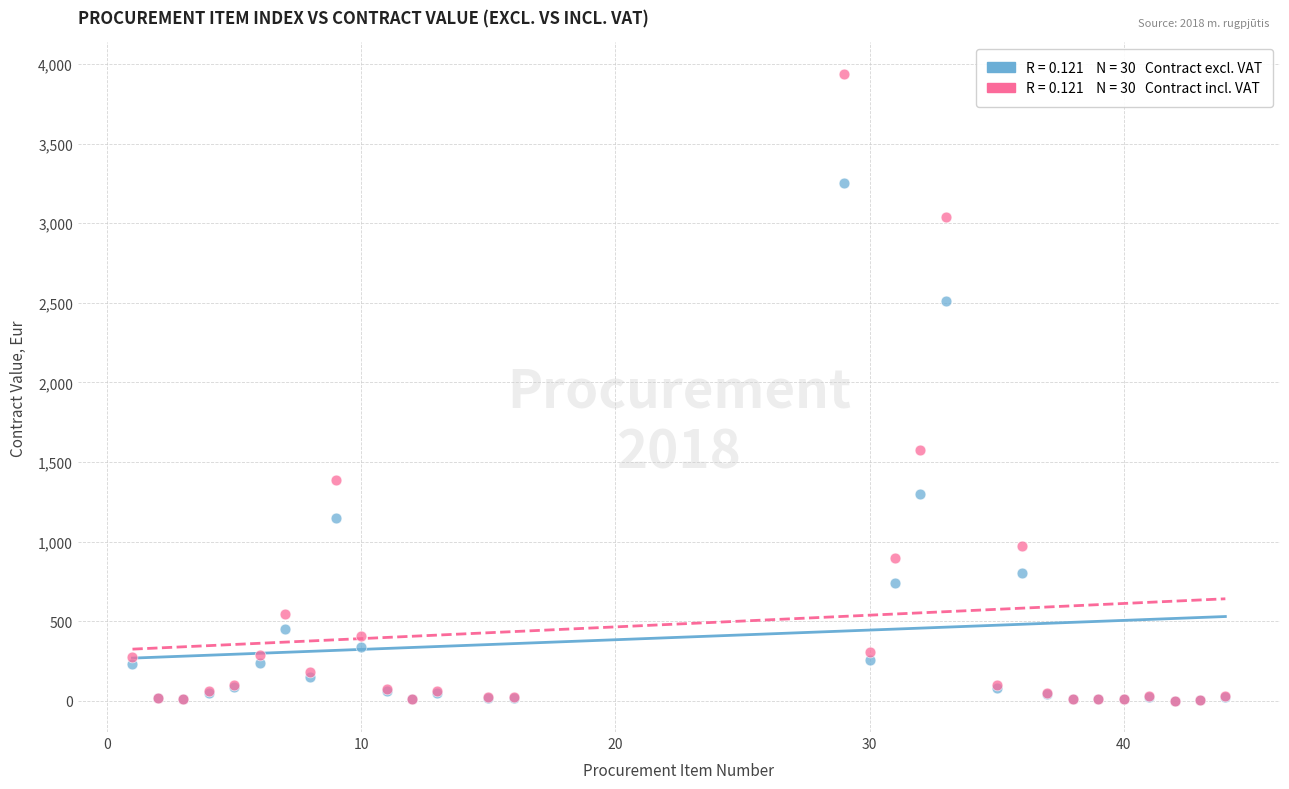

Across all series, what Y value is closest to 1969?

1573.0